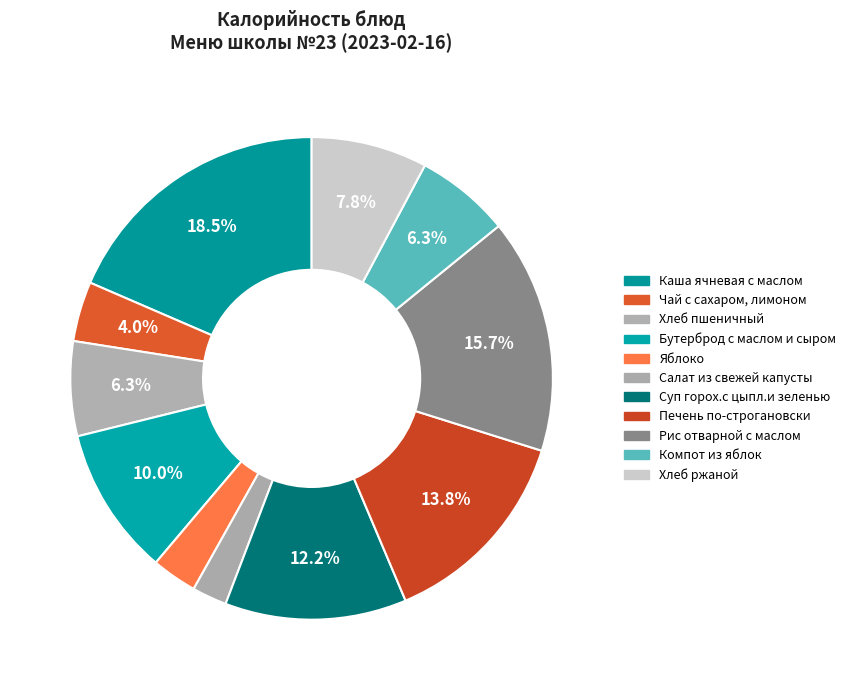

How many segments does this pie chart have?

11